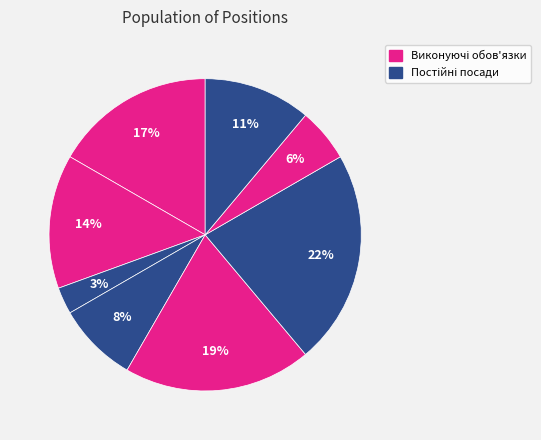

Is there any slice that represents more than half of the pie?

No